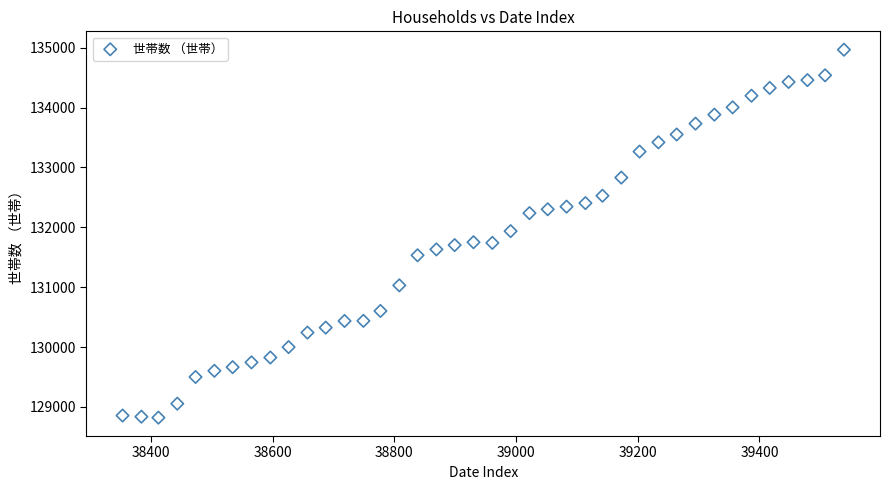

What is the range of X values (max minus min)?

1186